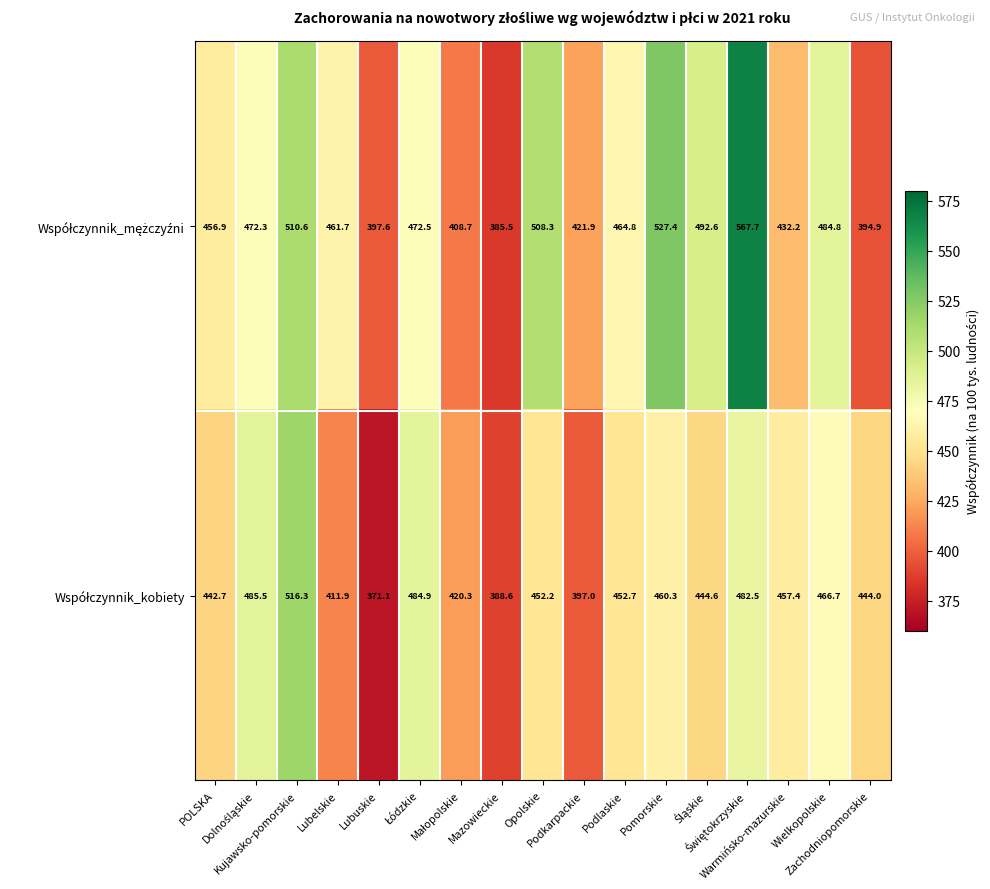

At how many categories does at least one series exceed 425?

13